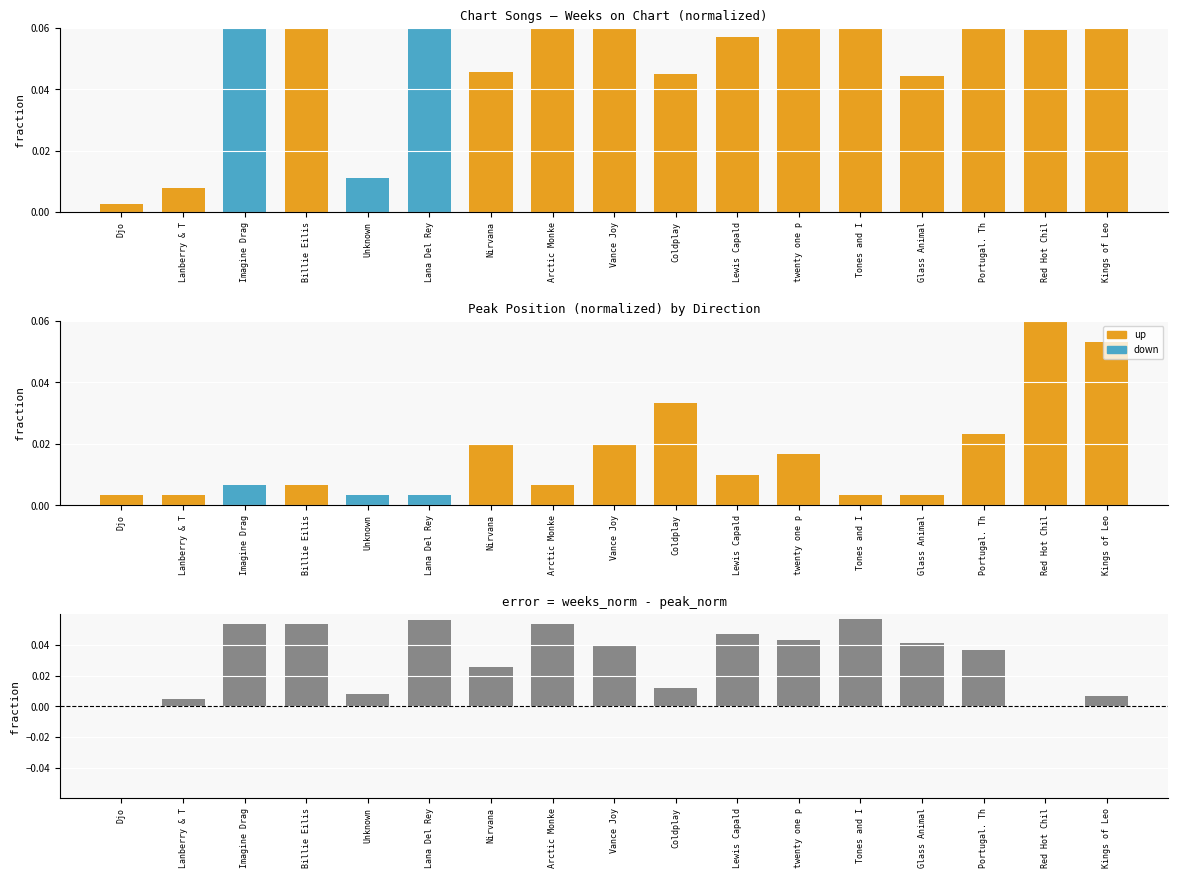

The value at Nirvana is 0.0. True or false?

False